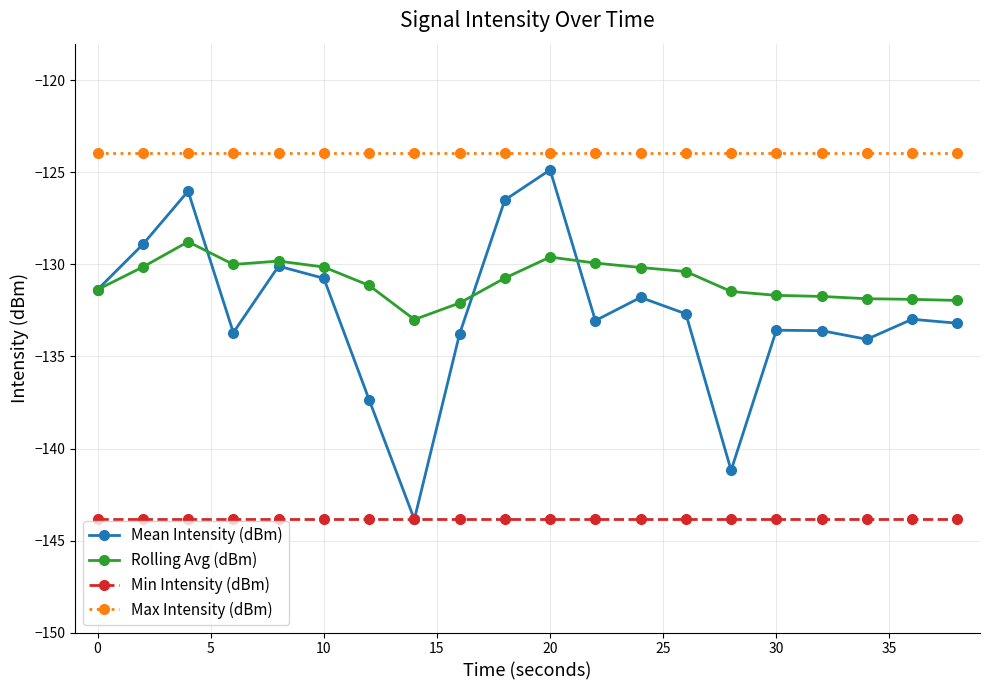

Which series has the largest total across all categories?

Max Intensity (dBm)